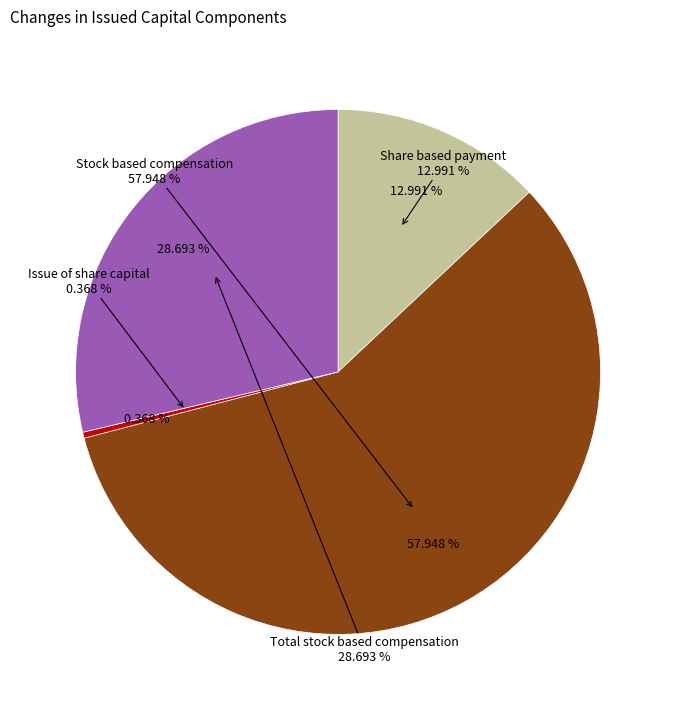

What portion of the pie excludes Total stock based compensation?

71.3%